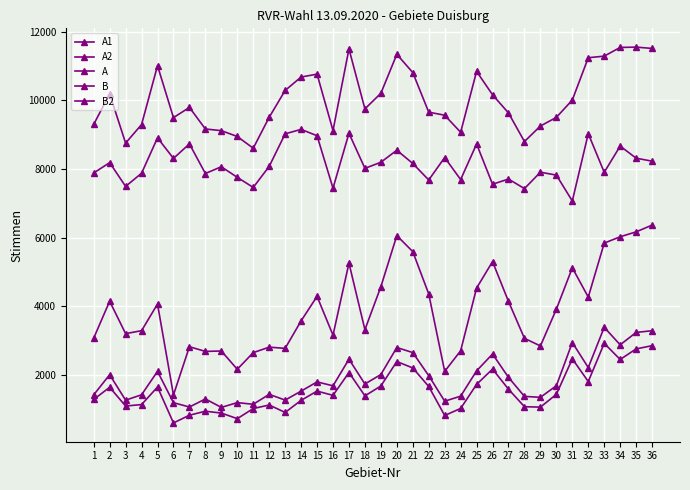

How many data points in B are less than 3914?

18